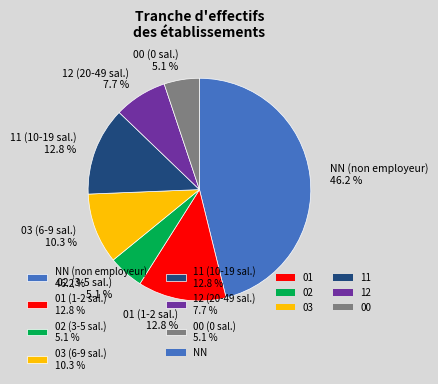

How many slices are in this pie chart?

7